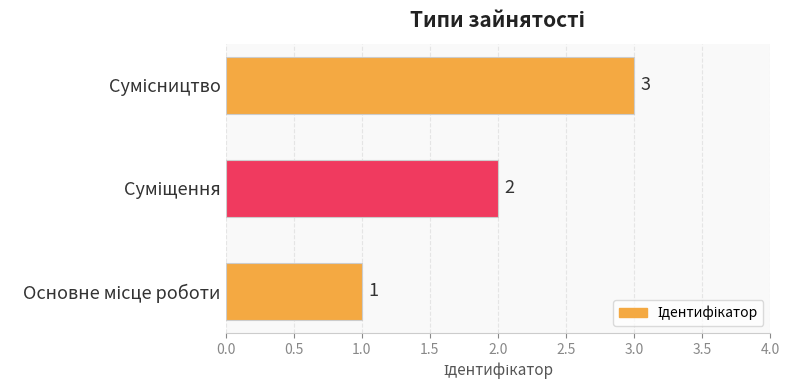

Count the number of data series in this chart.

1